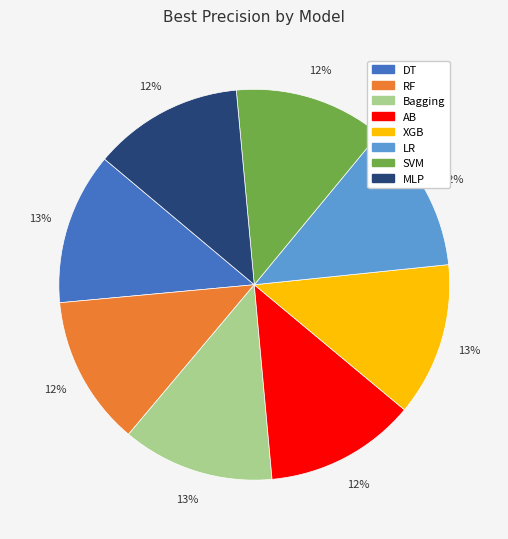

Does RF represent more than half of the total?

No